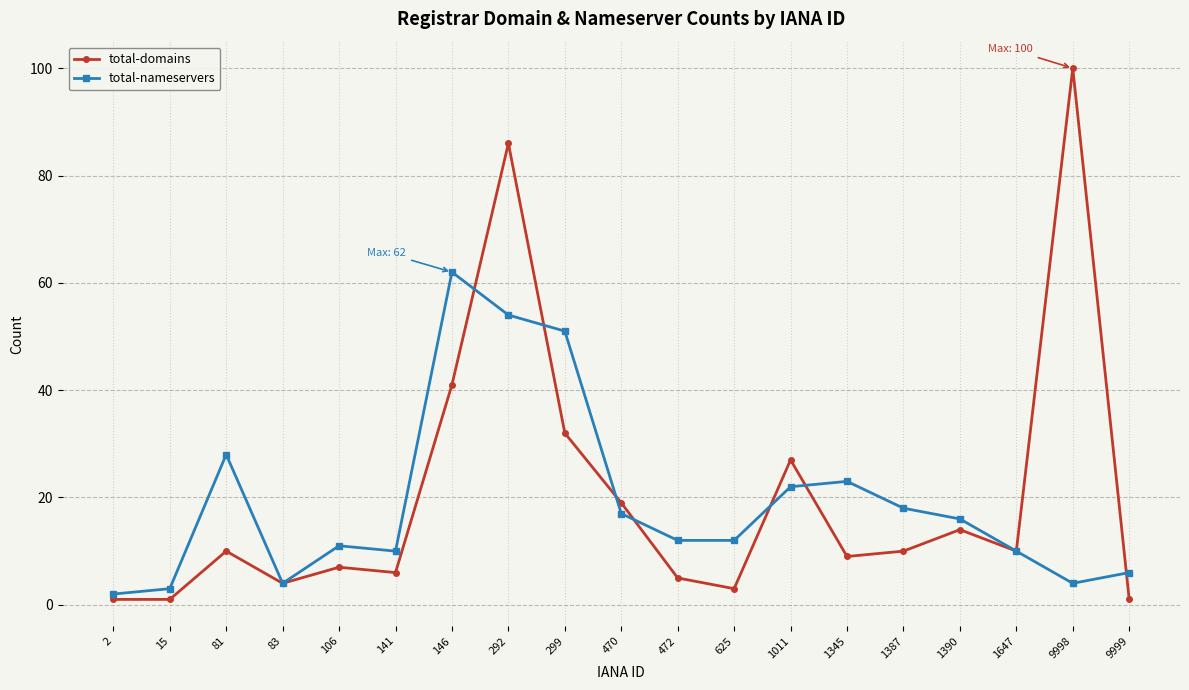

After their last crossing, which series has the higher values: total-nameservers or total-domains?

total-nameservers